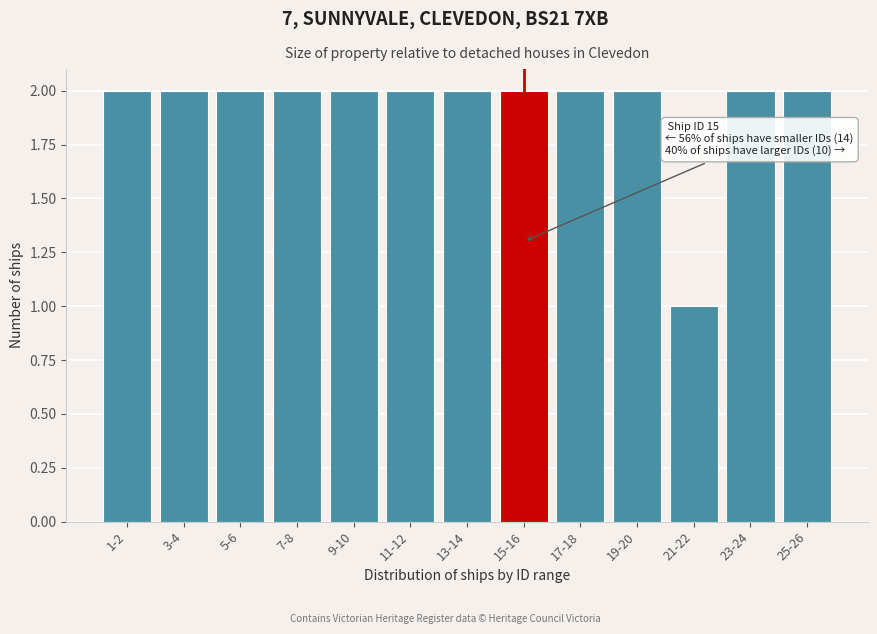

Reading left to right, extract all data points from this chart.

1-2=2	3-4=2	5-6=2	7-8=2	9-10=2	11-12=2	13-14=2	15-16=2	17-18=2	19-20=2	21-22=1	23-24=2	25-26=2